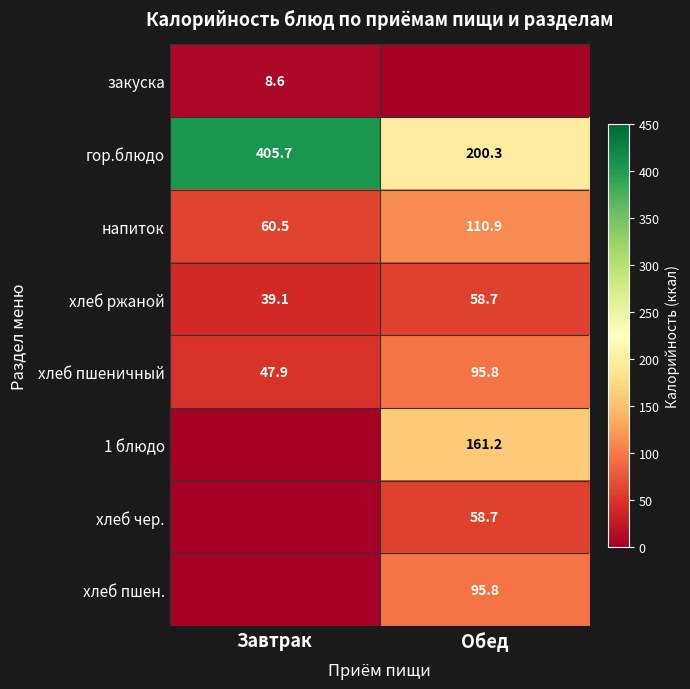

How many data points in хлеб ржаной are less than 58?

1